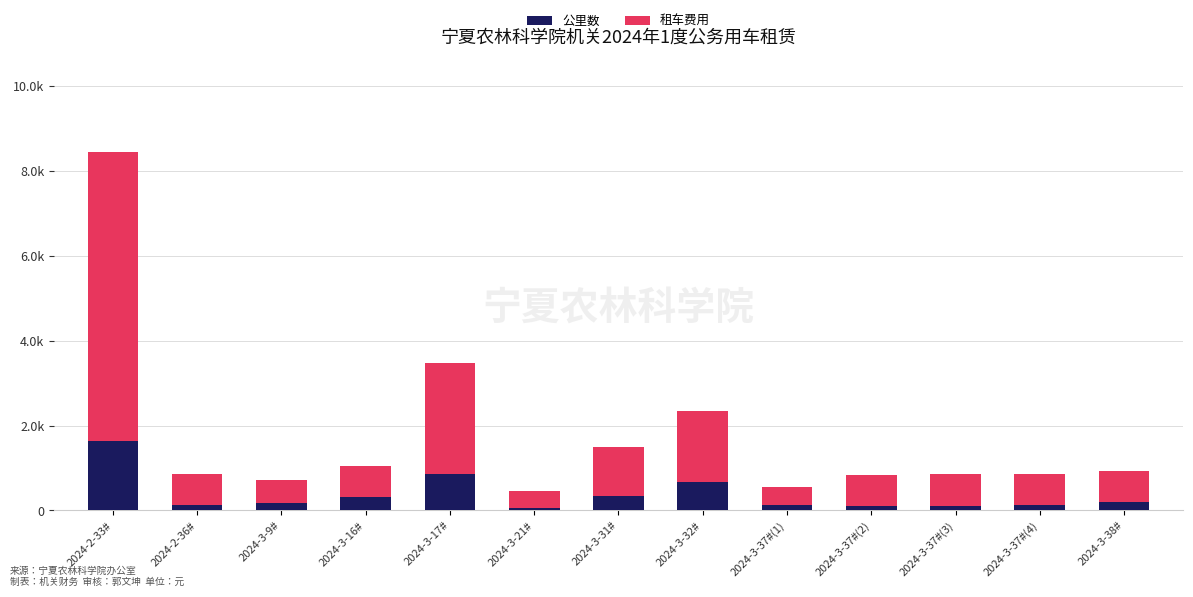

At which label does 公里数 first exceed 170?

2024-2-33#